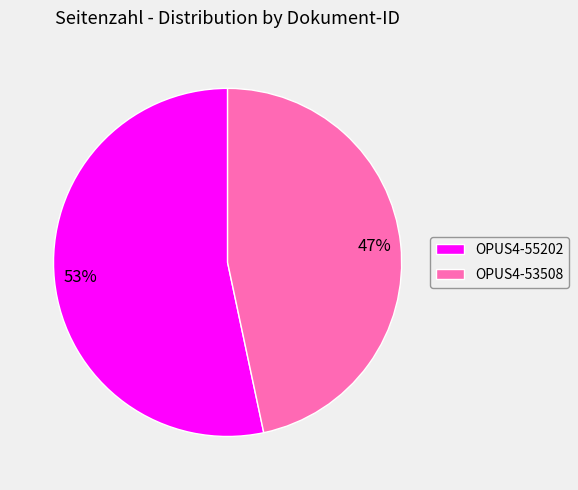

To the nearest percent, what is the combined percentage of OPUS4-53508 and OPUS4-55202?

100%